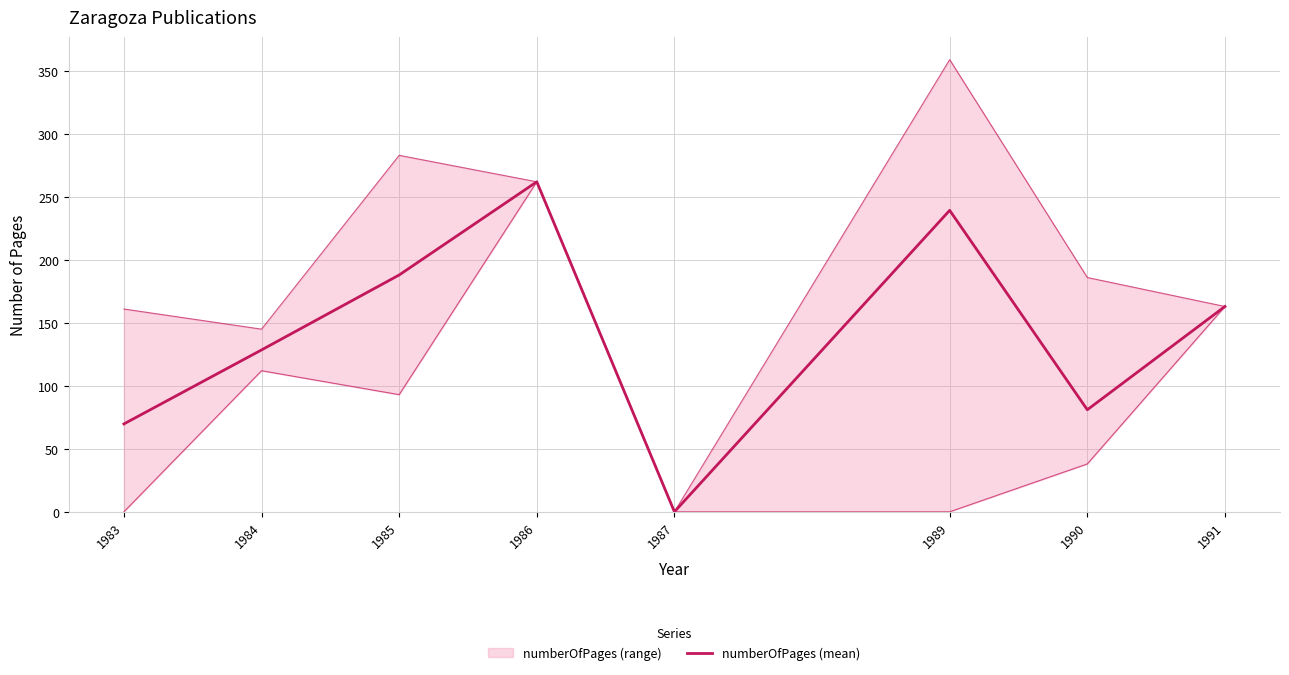

What is the maximum value shown in the chart?

262.0